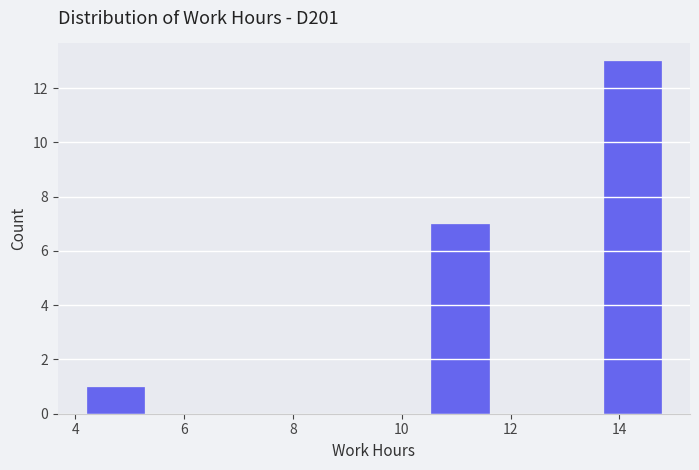

Reading left to right, list every bar in this chart as the range it spans on the x-axis followed by its height. Neither the bar edges nor the heights are printed on the chart, so give them approximately, as read against the axes.

4.2 to 5.2: 1
5.2 to 6.4: 0
6.4 to 7.4: 0
7.4 to 8.4: 0
8.4 to 9.4: 0
9.4 to 10.6: 0
10.6 to 11.6: 7
11.6 to 12.6: 0
12.6 to 13.8: 0
13.8 to 14.8: 13